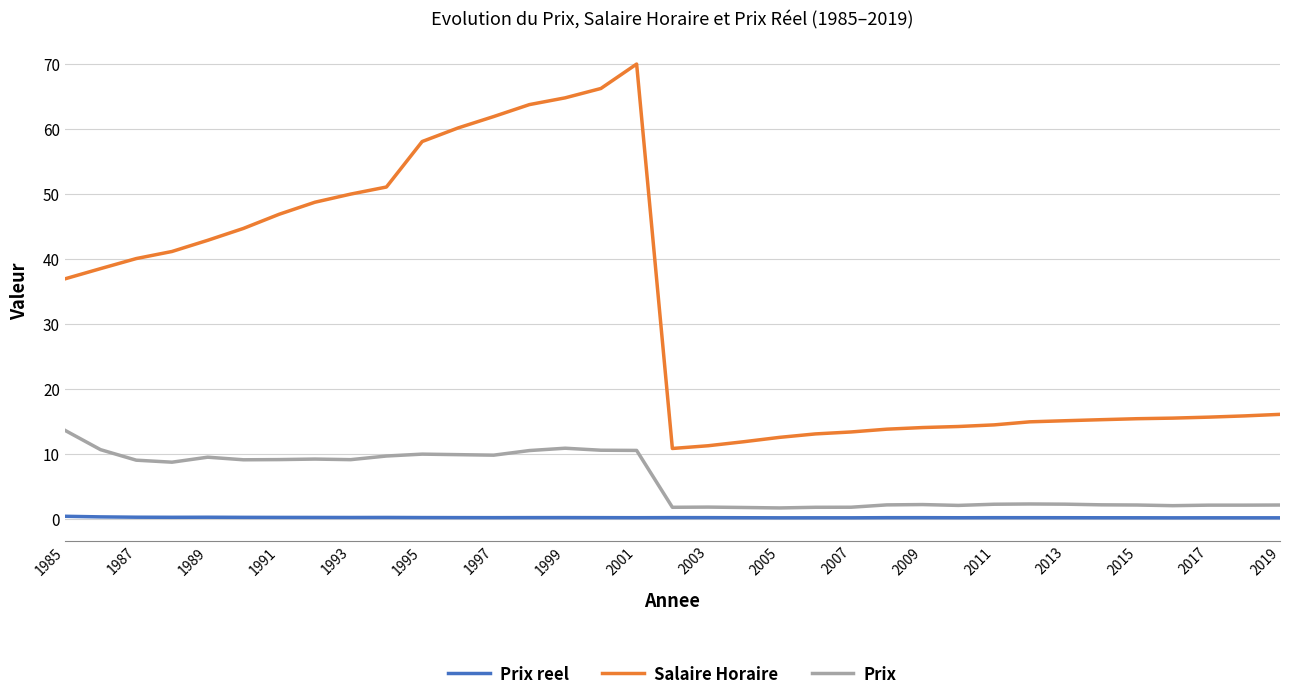

Rank the series by their maximum value, from highest to lowest.

Salaire Horaire, Prix, Prix reel